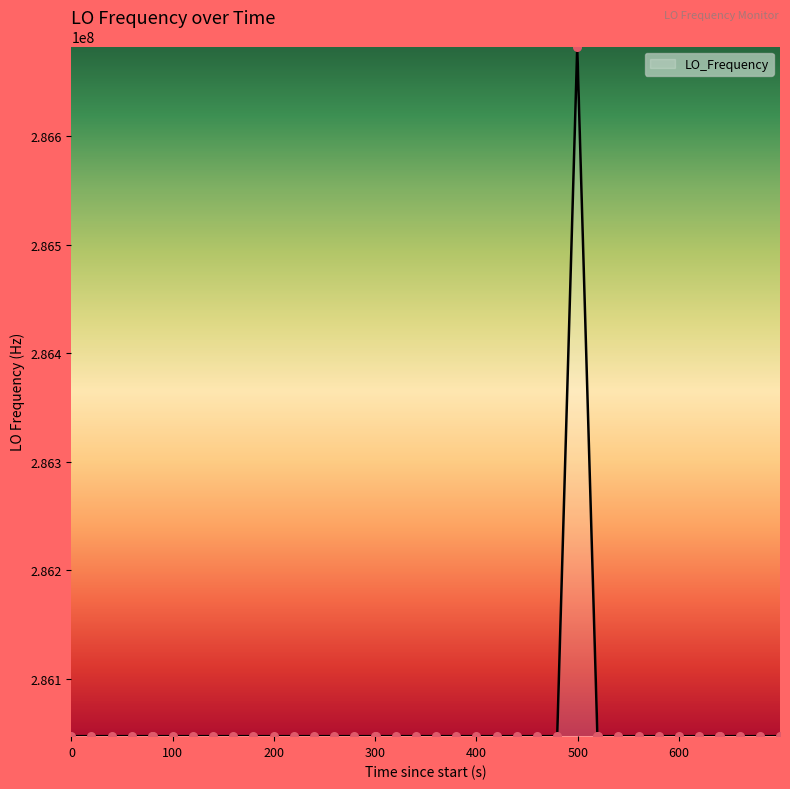

What is the difference between the maximum and minimum values?

635709.2